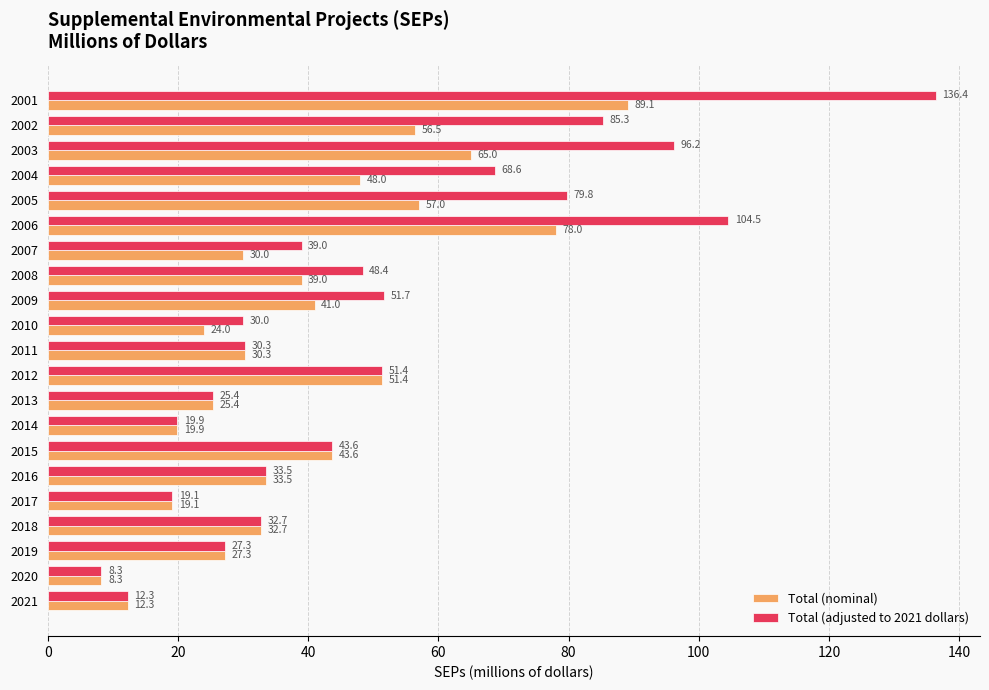

Which series has the largest range (max minus min)?

Total (adjusted to 2021 dollars)